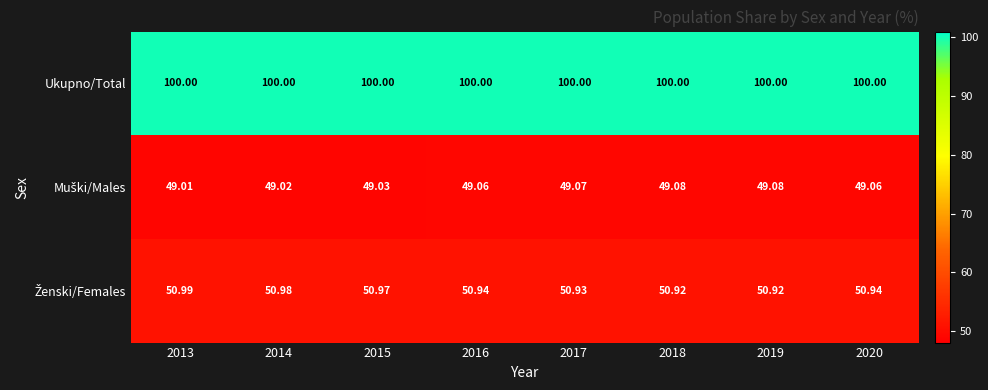

Count the number of categories in the chart.

8